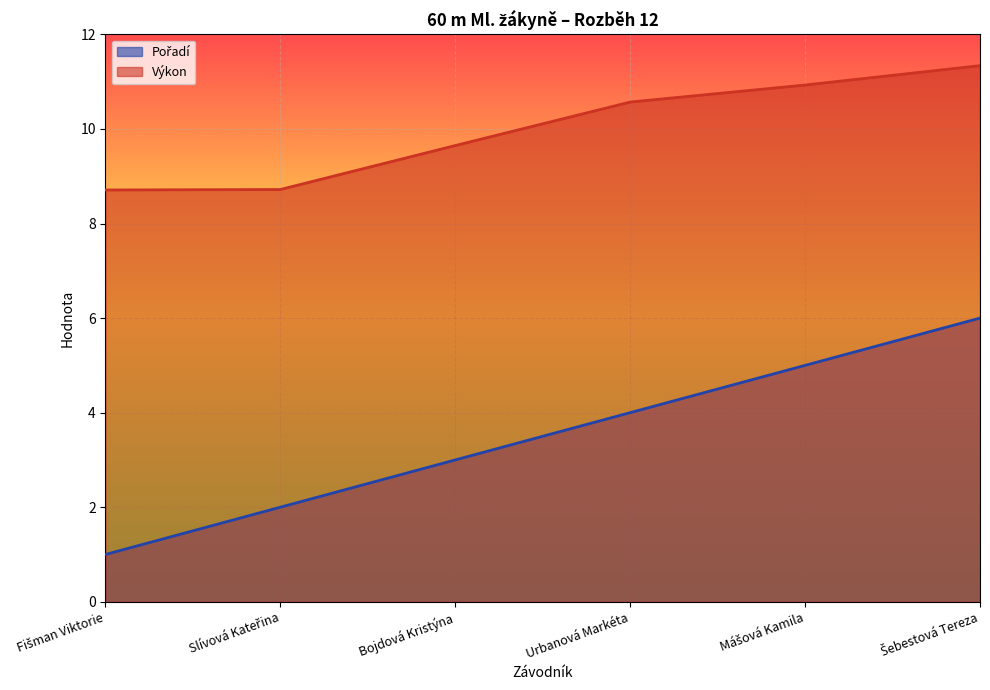

True or false: Pořadí and Výkon cross at least once.

False